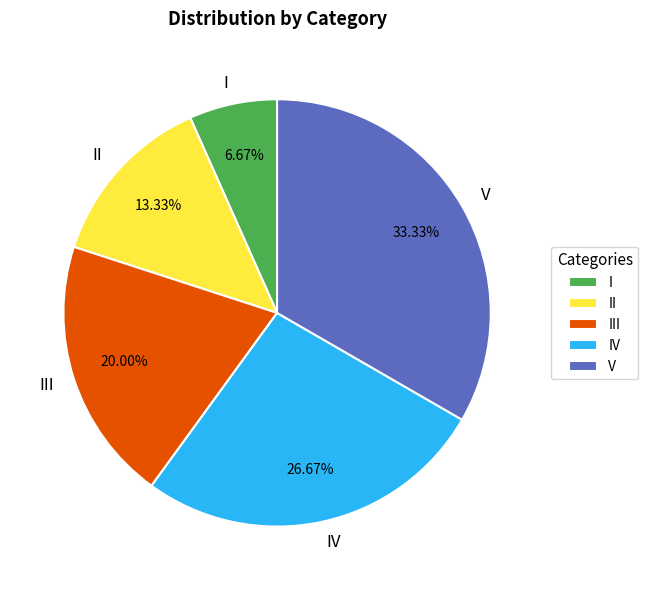

What percentage is NOT represented by II?

86.7%